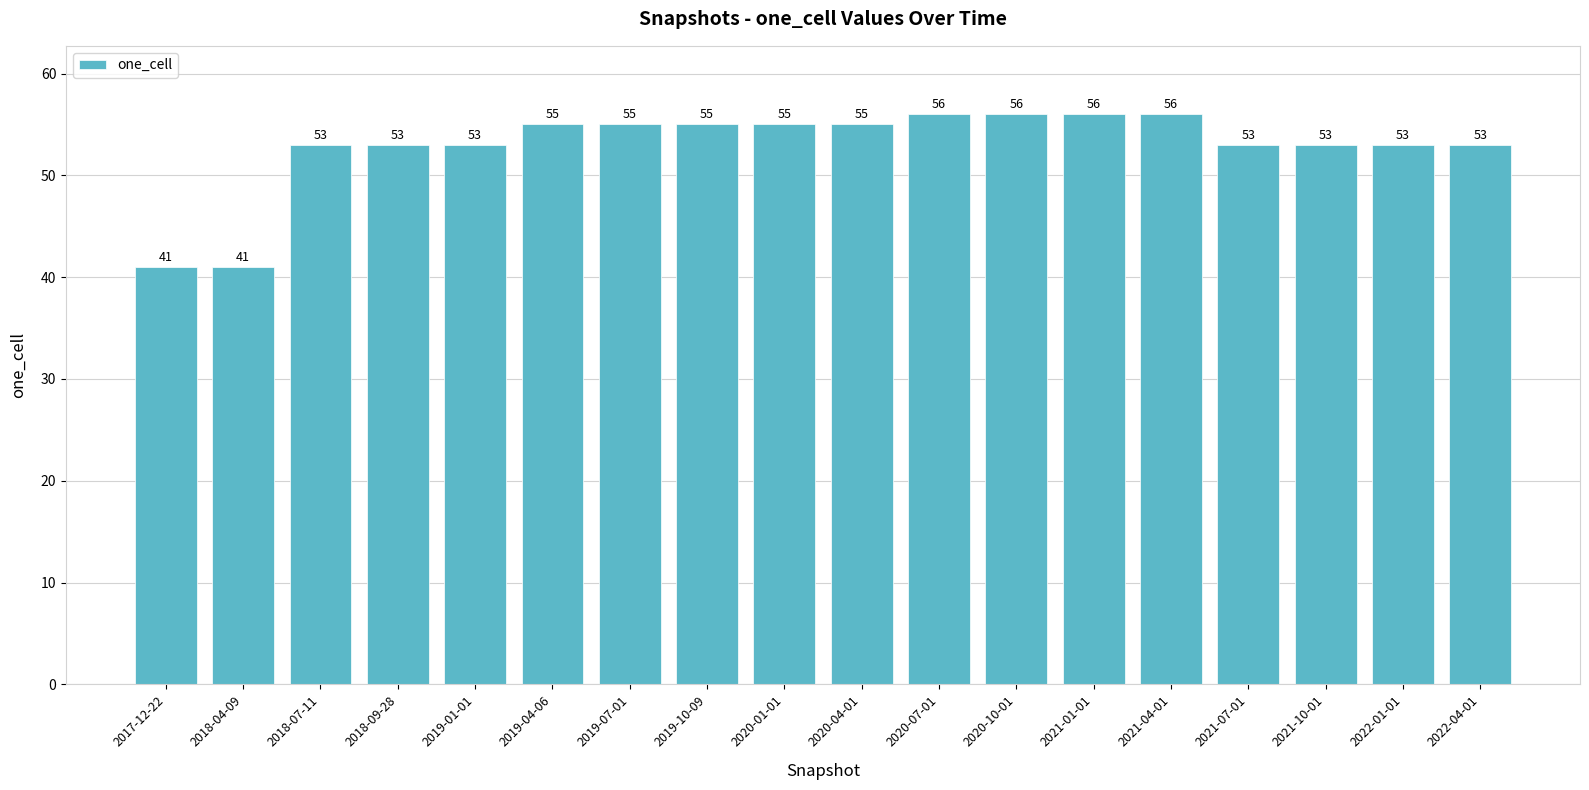

The chart shows a value of 28 at 2020-07-01. True or false?

False